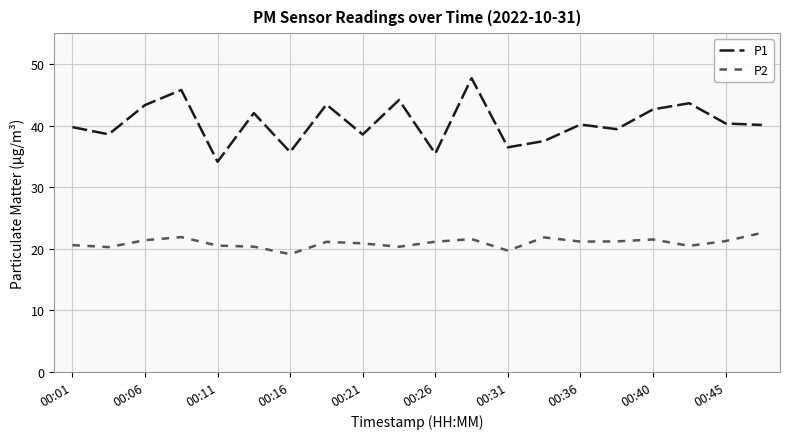

List the series in order of their overall mean, highest first.

P1, P2